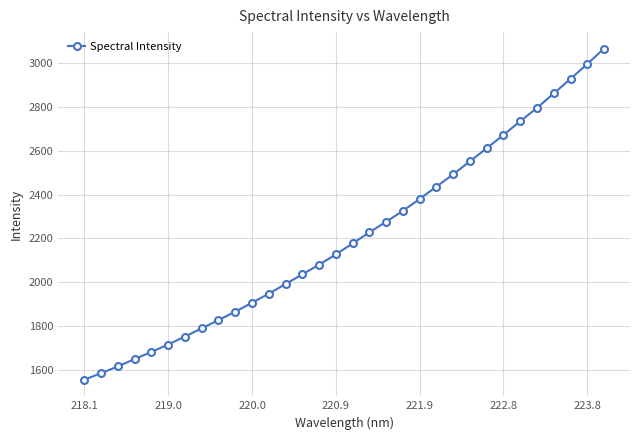

What is the greatest value displayed?

3066.8